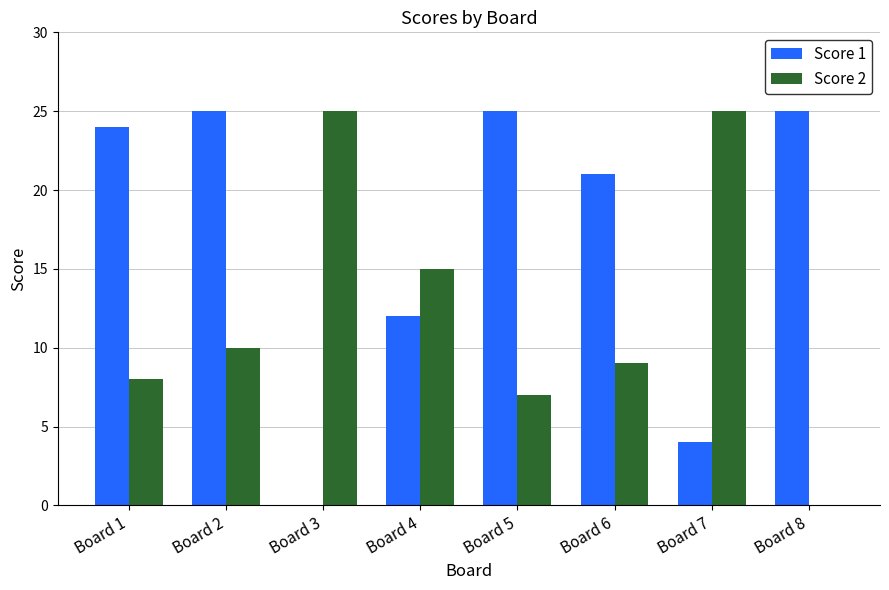

Is the value of Score 2 at Board 4 greater than the value of Score 1 at Board 8?

No